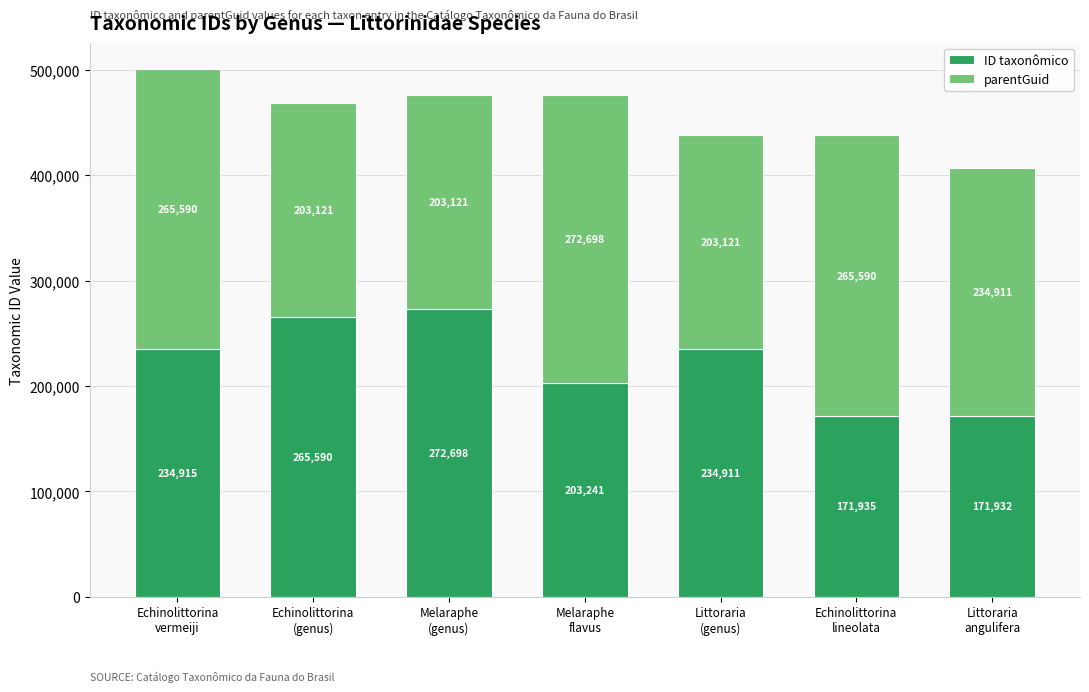

What is the lowest value of the ID taxonômico series?

171932